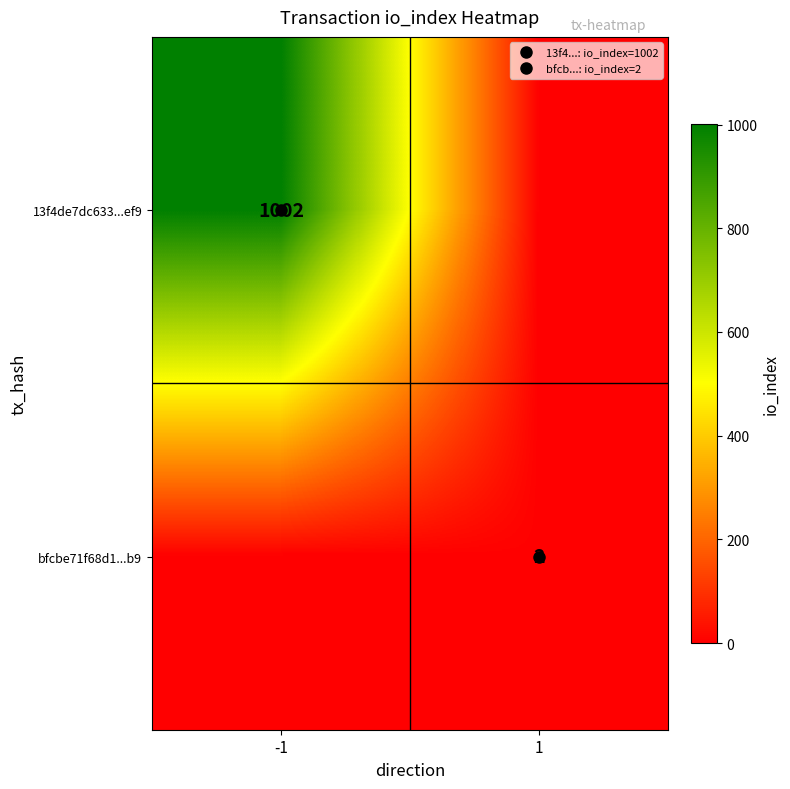

How many positive values does the bfcbe71f68d1...b9 series have?

1